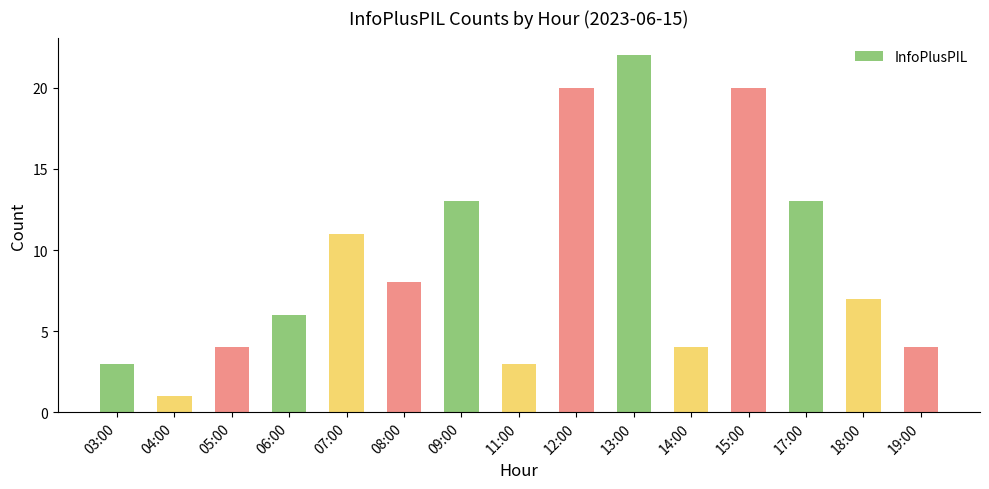

What is the label of the 9th bar from the right?

09:00